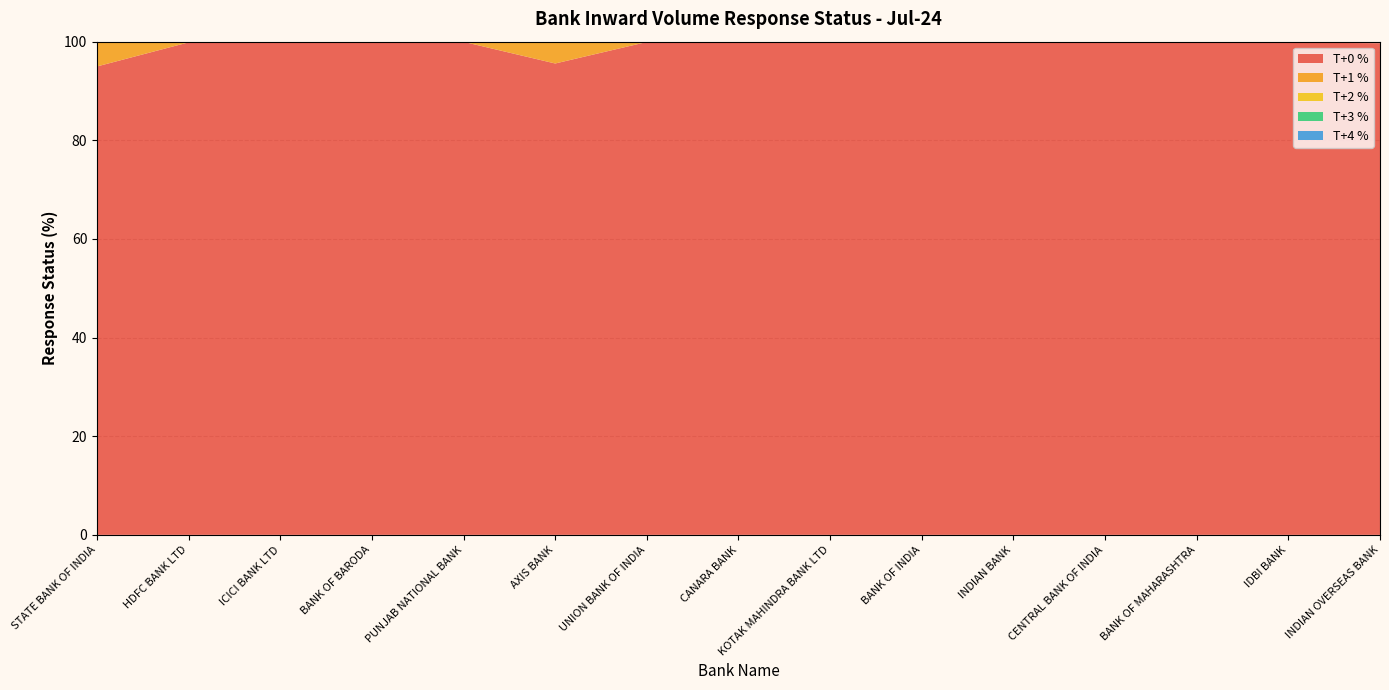

Reading right to left, transcribe all the data shown in this chart.

T+0 %: 99.7	99.8	99.8	99.8	99.9	99.9	100.0	99.9	99.9	95.6	100.0	99.9	99.8	99.9	95.0
T+1 %: 0.0	0.0	0.0	0.0	0.0	0.0	0.0	0.0	0.0	4.2	0.0	0.0	0.0	0.0	4.9
T+2 %: 0.0	0.0	0.0	0.0	0.0	0.0	0.0	0.0	0.0	0.0	0.0	0.0	0.0	0.0	0.0
T+3 %: 0.0	0.0	0.0	0.0	0.0	0.0	0.0	0.0	0.0	0.0	0.0	0.0	0.0	0.0	0.0
T+4 %: 0.0	0.0	0.0	0.0	0.0	0.0	0.0	0.0	0.0	0.0	0.0	0.0	0.0	0.0	0.0